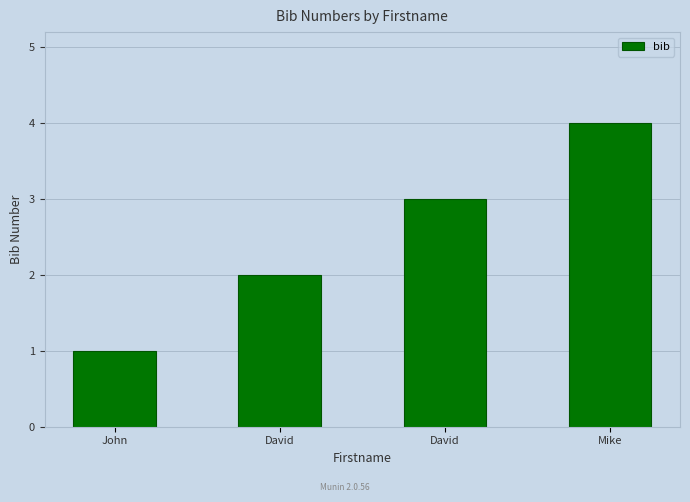

Count the number of data series in this chart.

1